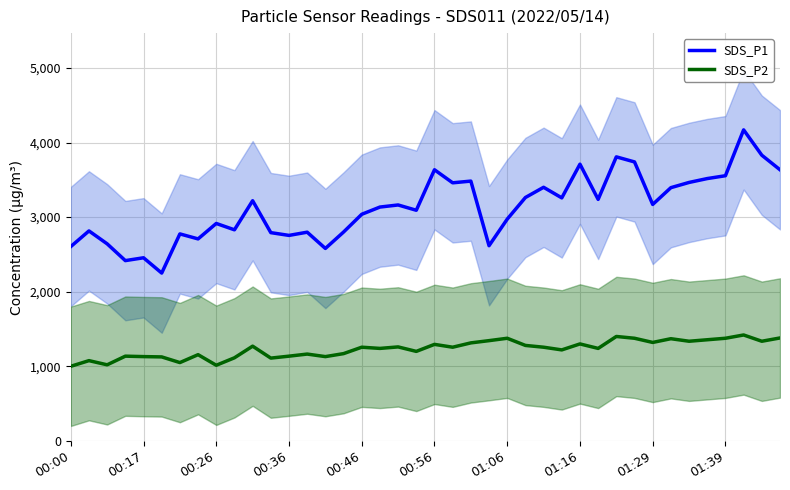

Which series has the widest spread of values?

SDS_P1